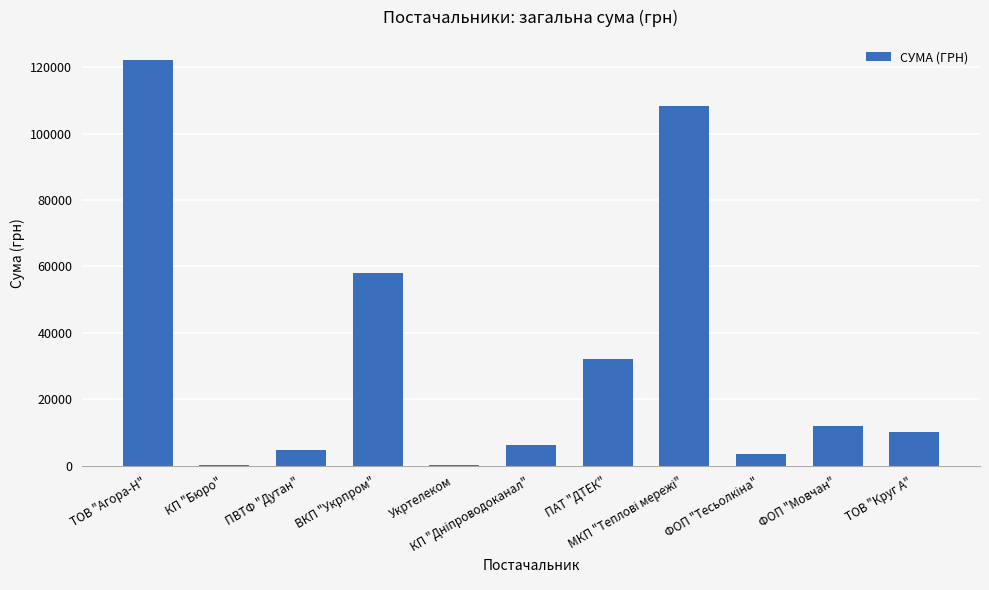

What is the sum of the values at ФОП "Тесьолкіна" and Укртелеком?

3575.1